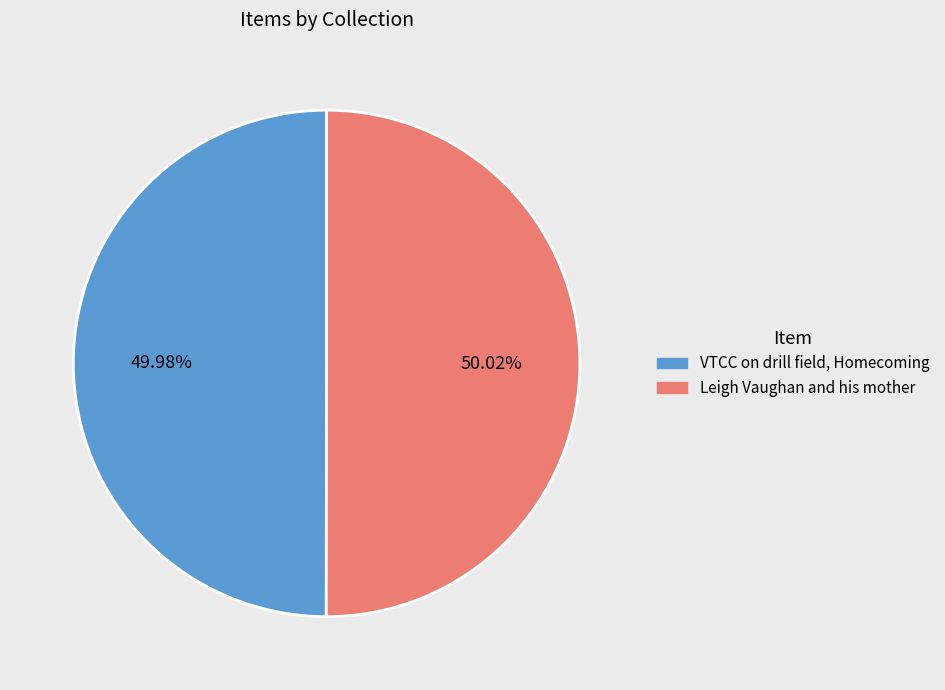

Is the sum of Leigh Vaughan and his mother and VTCC on drill field, Homecoming greater than half?

Yes